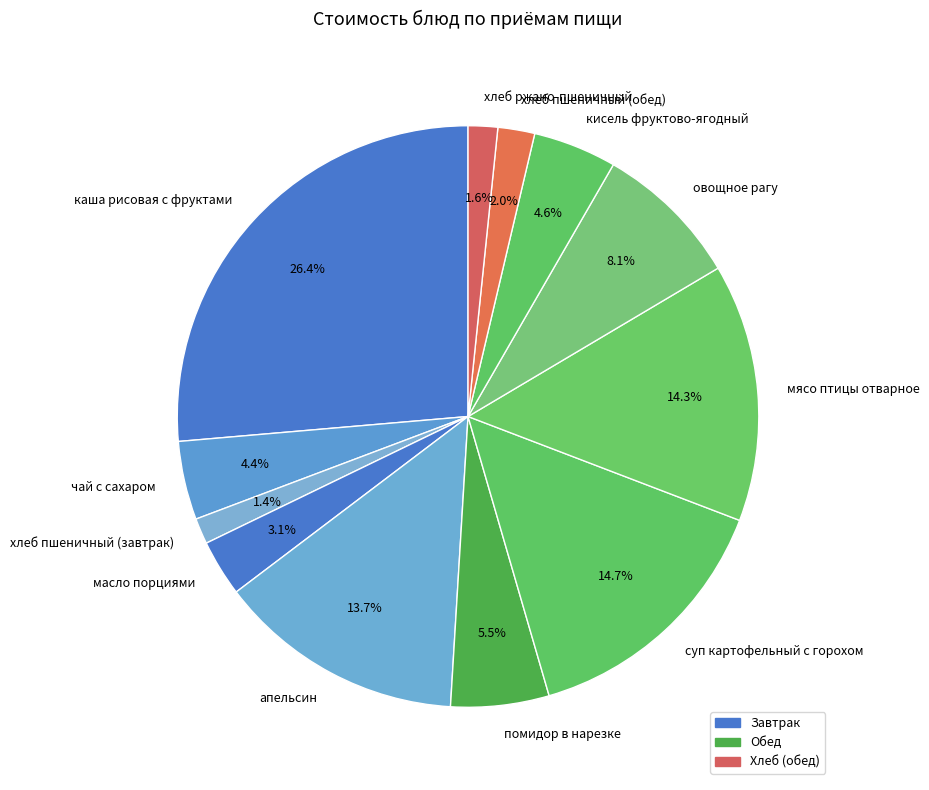

What is the largest slice in the pie chart?

каша рисовая с фруктами